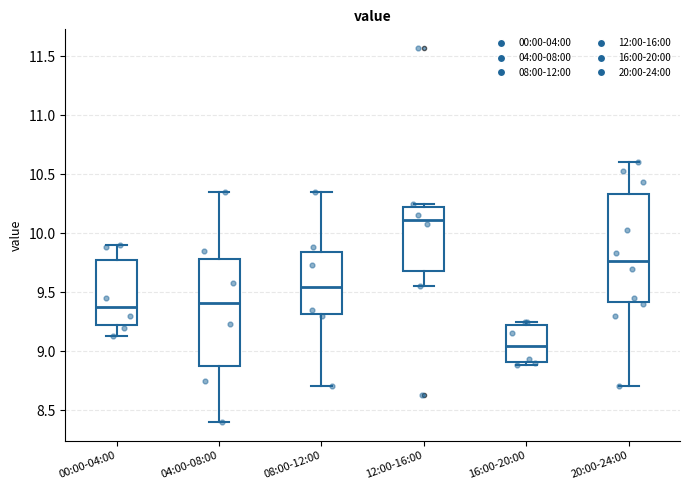

Which box's median line is the highest?

12:00-16:00